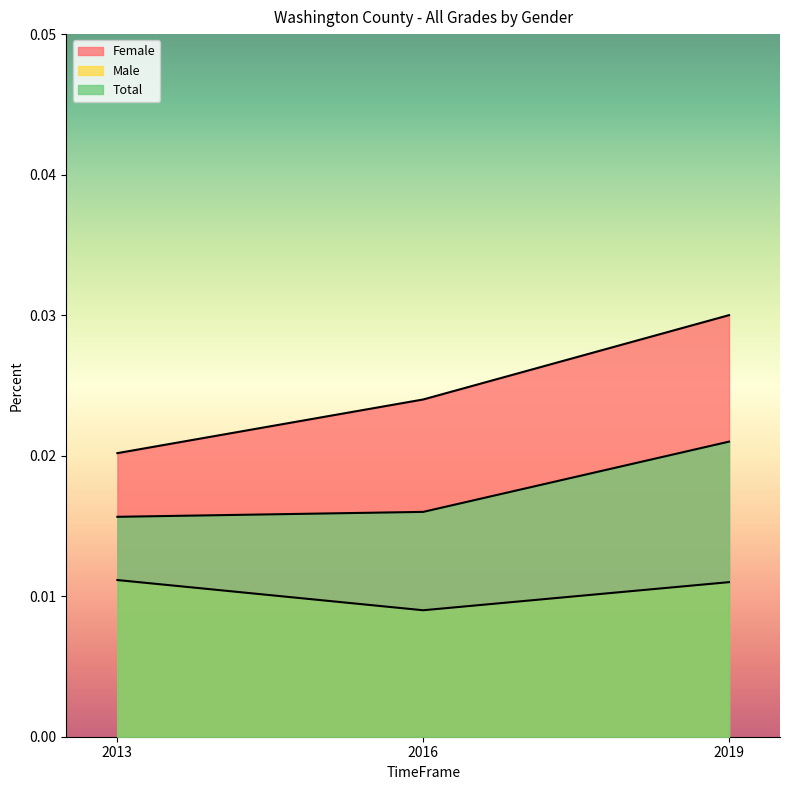

Is the value of Total at 2019 greater than the value of Male at 2013?

Yes